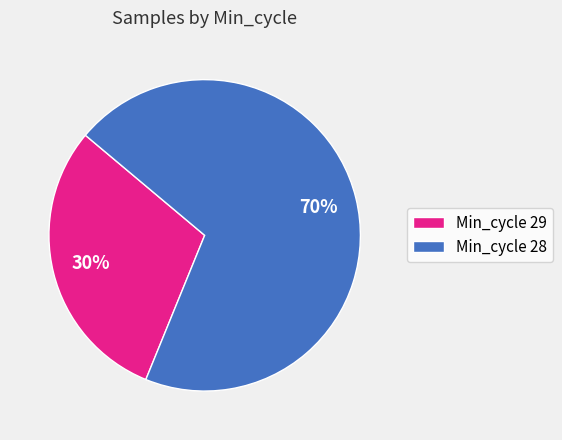

Count the number of slices in the pie.

2